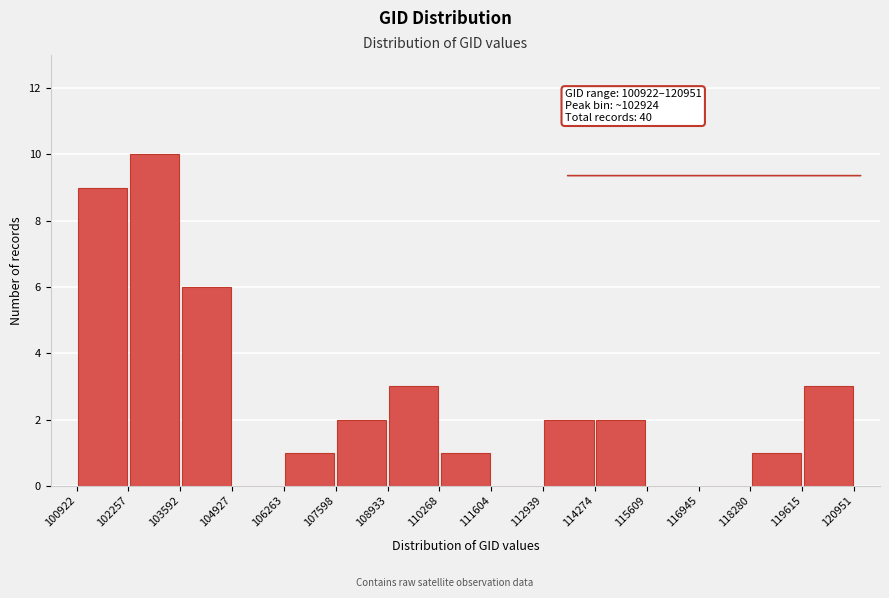

Over which range of the x-axis is the bar tallest?

102257 to 103592